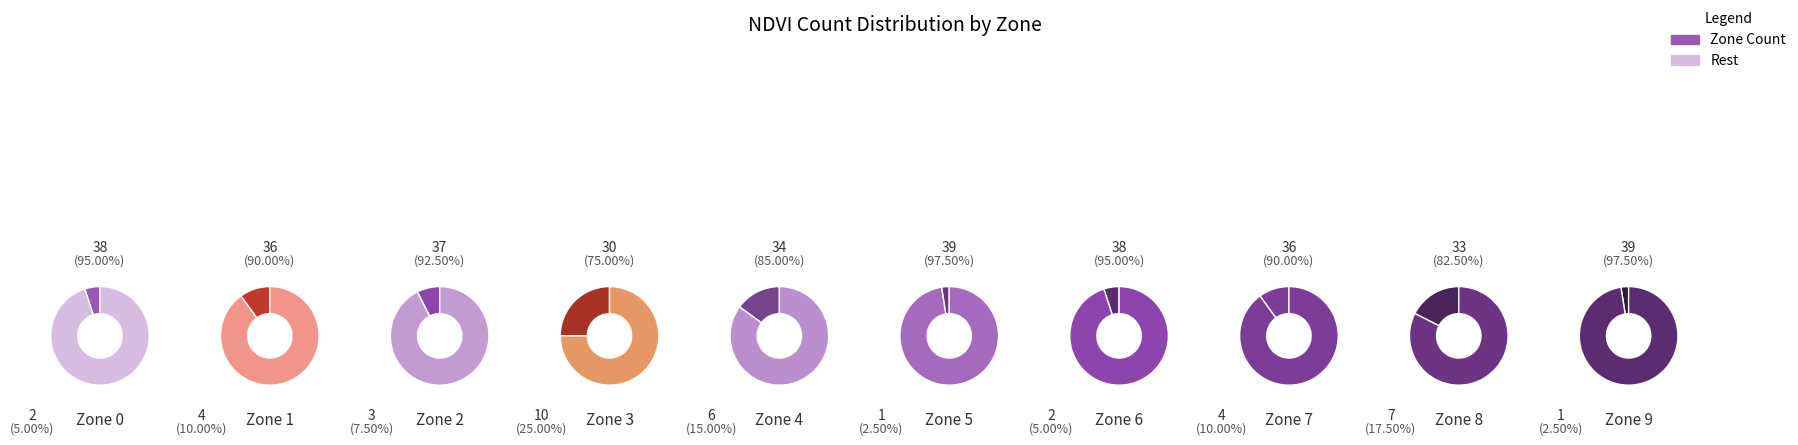

Does Zone 2 represent more than half of the total?

No